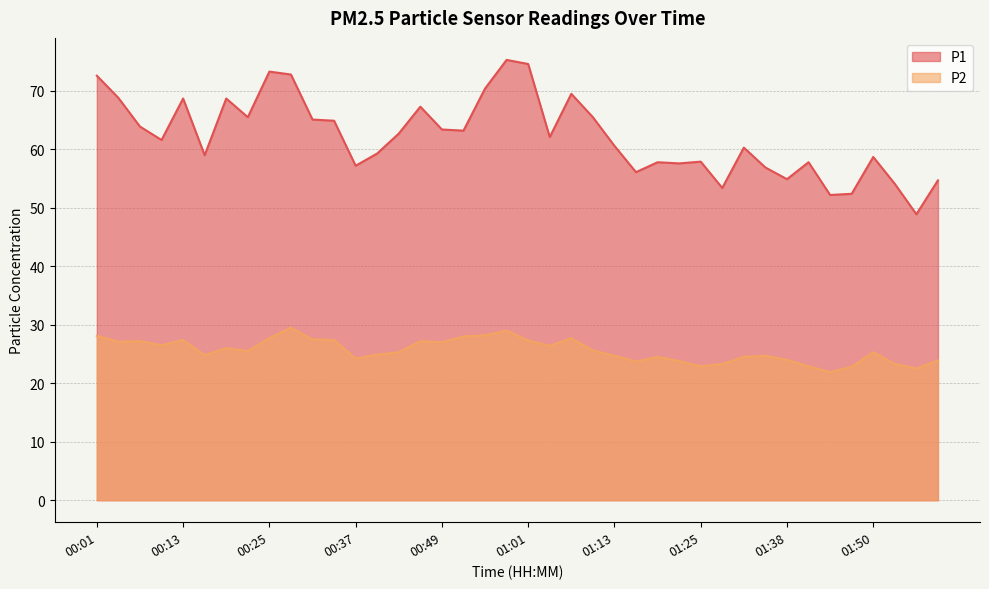

Reading right to left, extract all data points from this chart.

P1: 01:59=54.7	01:56=48.9	01:53=54.1	01:50=58.7	01:47=52.4	01:44=52.2	01:41=57.8	01:38=54.9	01:35=56.9	01:32=60.3	01:28=53.4	01:25=57.9	01:22=57.6	01:19=57.8	01:16=56.1	01:13=60.6	01:10=65.5	01:07=69.5	01:04=62.1	01:01=74.6	00:58=75.3	00:55=70.4	00:52=63.2	00:49=63.4	00:46=67.3	00:43=62.7	00:40=59.3	00:37=57.2	00:34=64.9	00:31=65.1	00:28=72.8	00:25=73.3	00:22=65.5	00:19=68.7	00:16=59.0	00:13=68.7	00:10=61.6	00:07=63.9	00:04=68.8	00:01=72.6
P2: 01:59=23.9	01:56=22.5	01:53=23.3	01:50=25.3	01:47=22.8	01:44=21.9	01:41=22.9	01:38=24.0	01:35=24.7	01:32=24.5	01:28=23.3	01:25=22.9	01:22=23.8	01:19=24.5	01:16=23.7	01:13=24.7	01:10=25.6	01:07=27.7	01:04=26.4	01:01=27.3	00:58=29.0	00:55=28.2	00:52=28.0	00:49=27.0	00:46=27.2	00:43=25.3	00:40=24.9	00:37=24.2	00:34=27.4	00:31=27.5	00:28=29.5	00:25=27.7	00:22=25.5	00:19=26.0	00:16=24.8	00:13=27.4	00:10=26.5	00:07=27.2	00:04=27.1	00:01=28.1